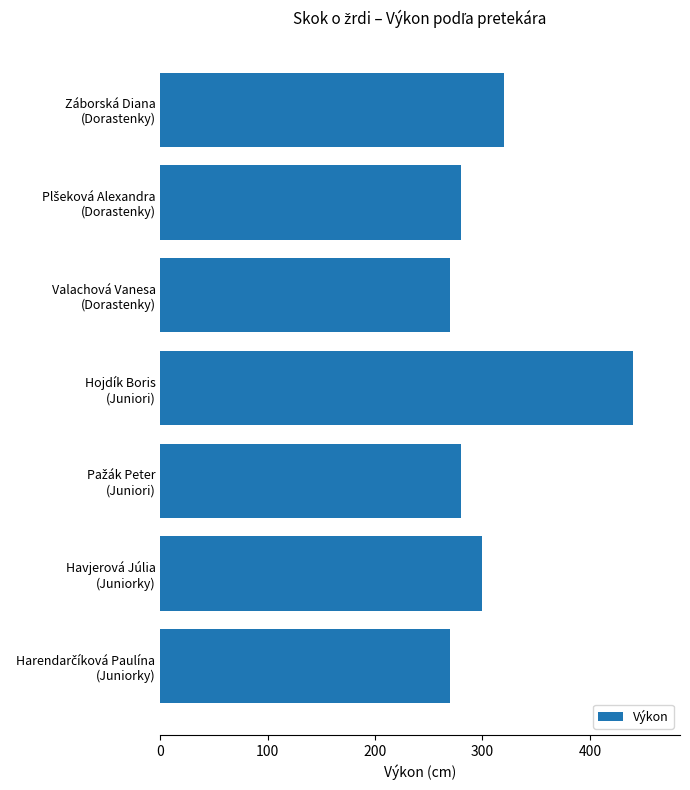

What is the value of the 5th bar from the top?

280